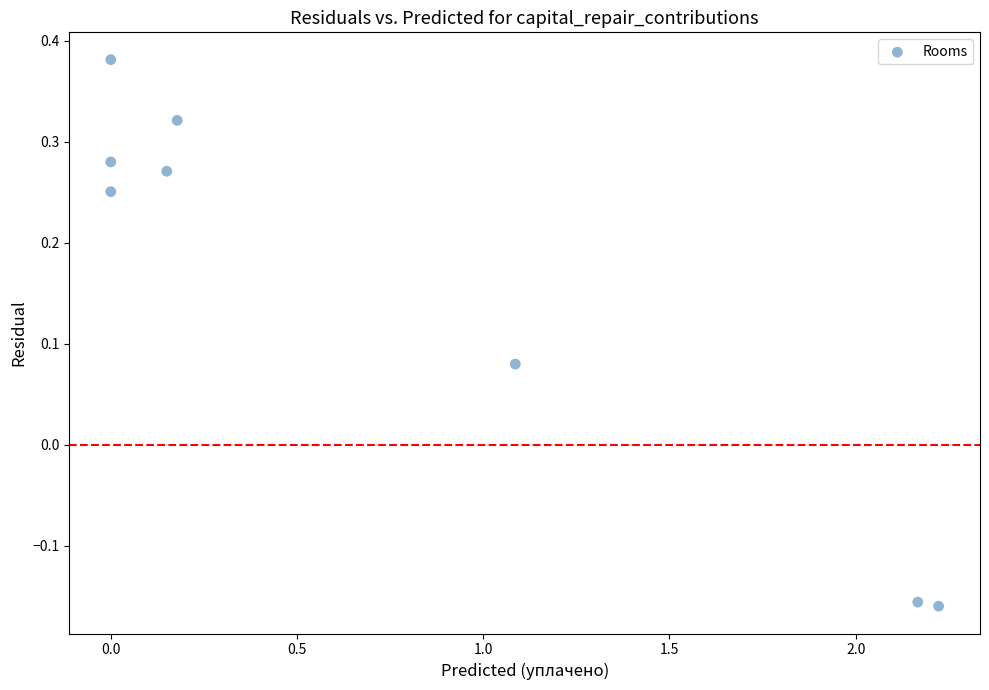

What is the range of X values (max minus min)?

2.2